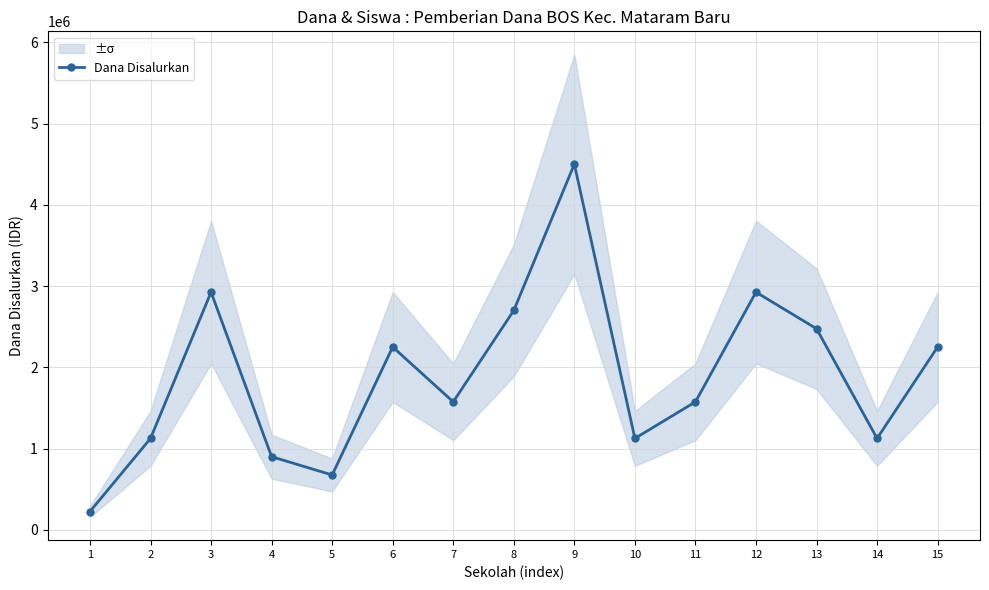

Which has a higher value, 7 or 12?

12